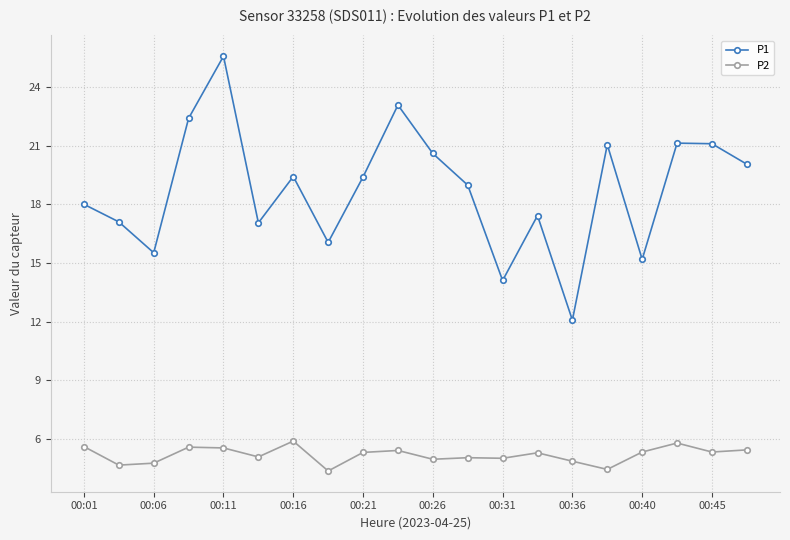

In P1, how many points are higher than both neighbors (excluding endpoints)?

6